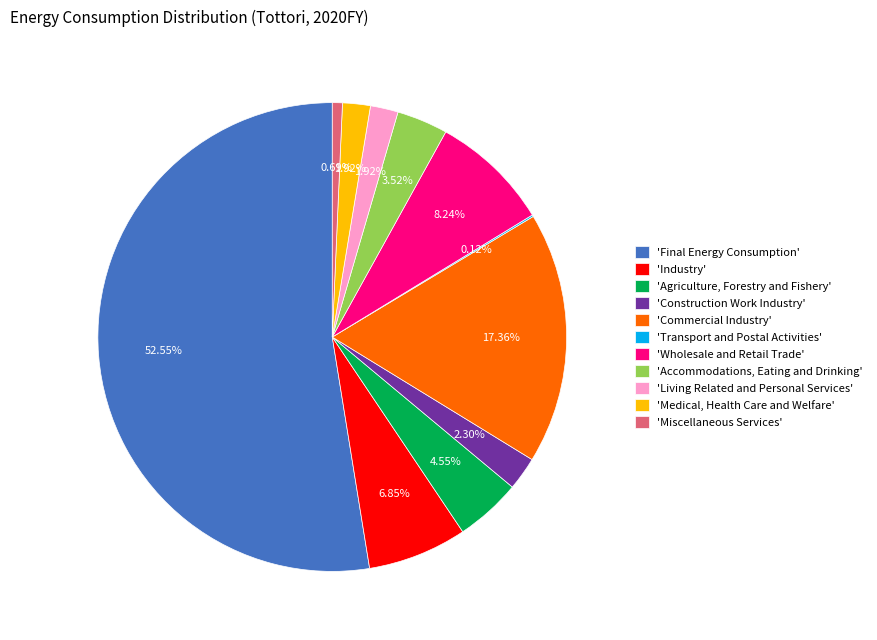

What is the largest slice in the pie chart?

'Final Energy Consumption'